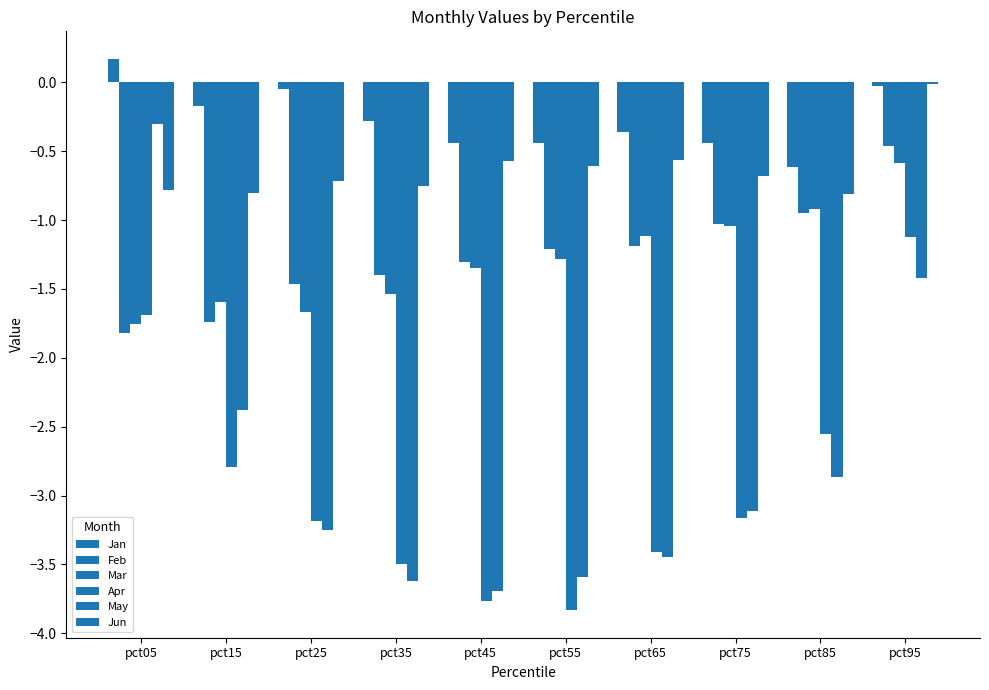

Does the chart contain stacked bars?

No